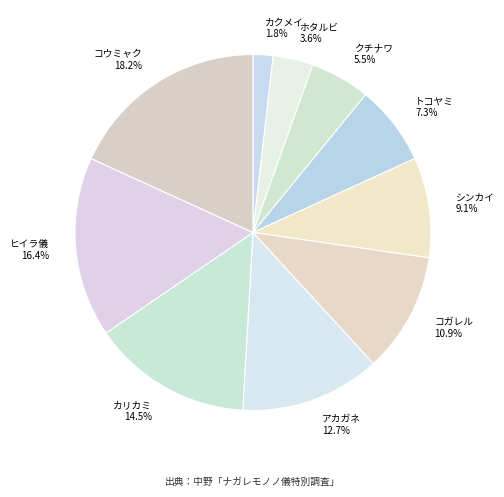

Is there a majority slice in this chart?

No